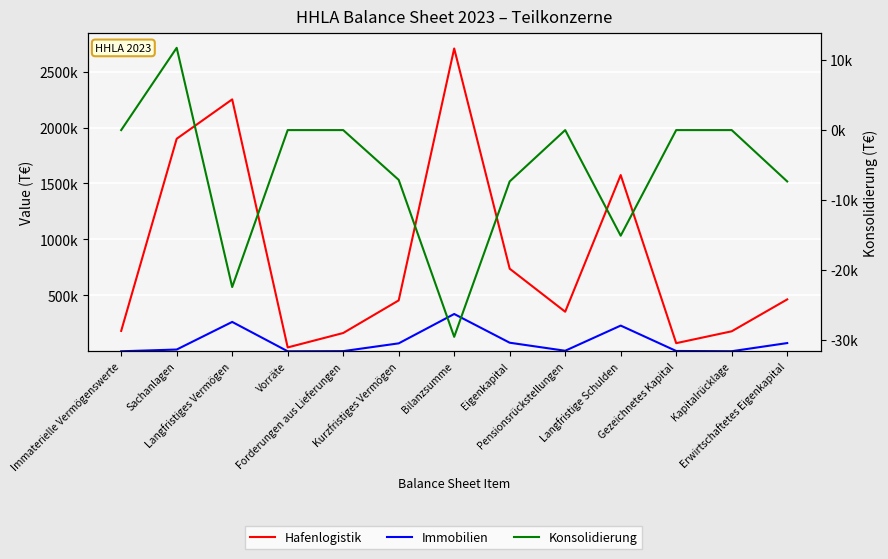

True or false: Konsolidierung and Hafenlogistik cross at least once.

False